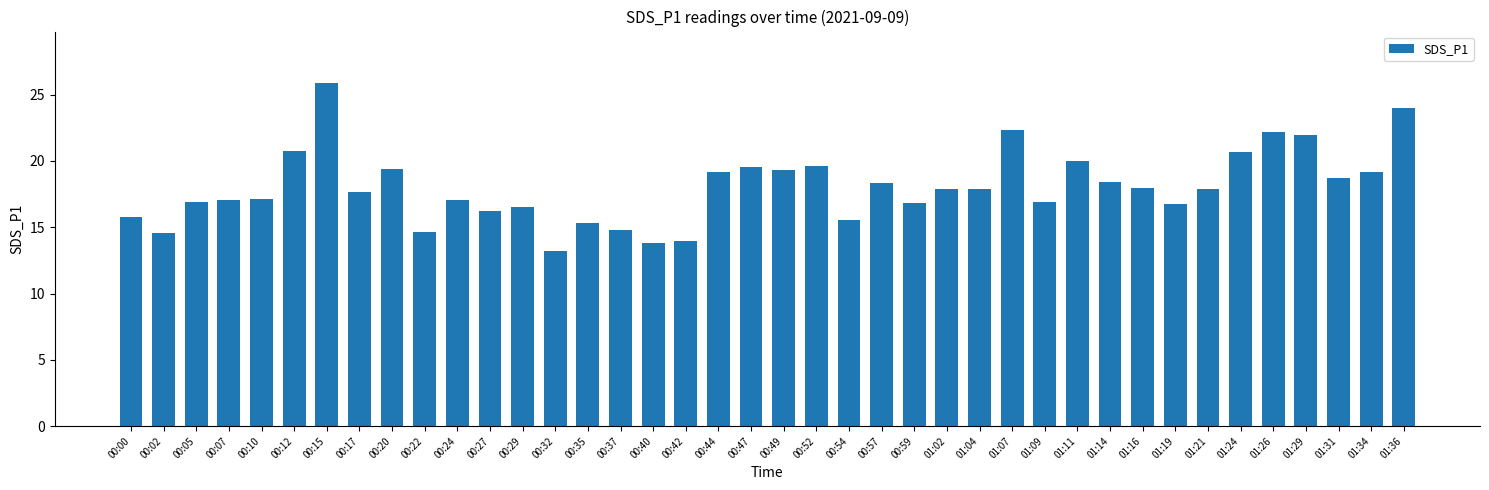

What is the sum of all values?

721.8